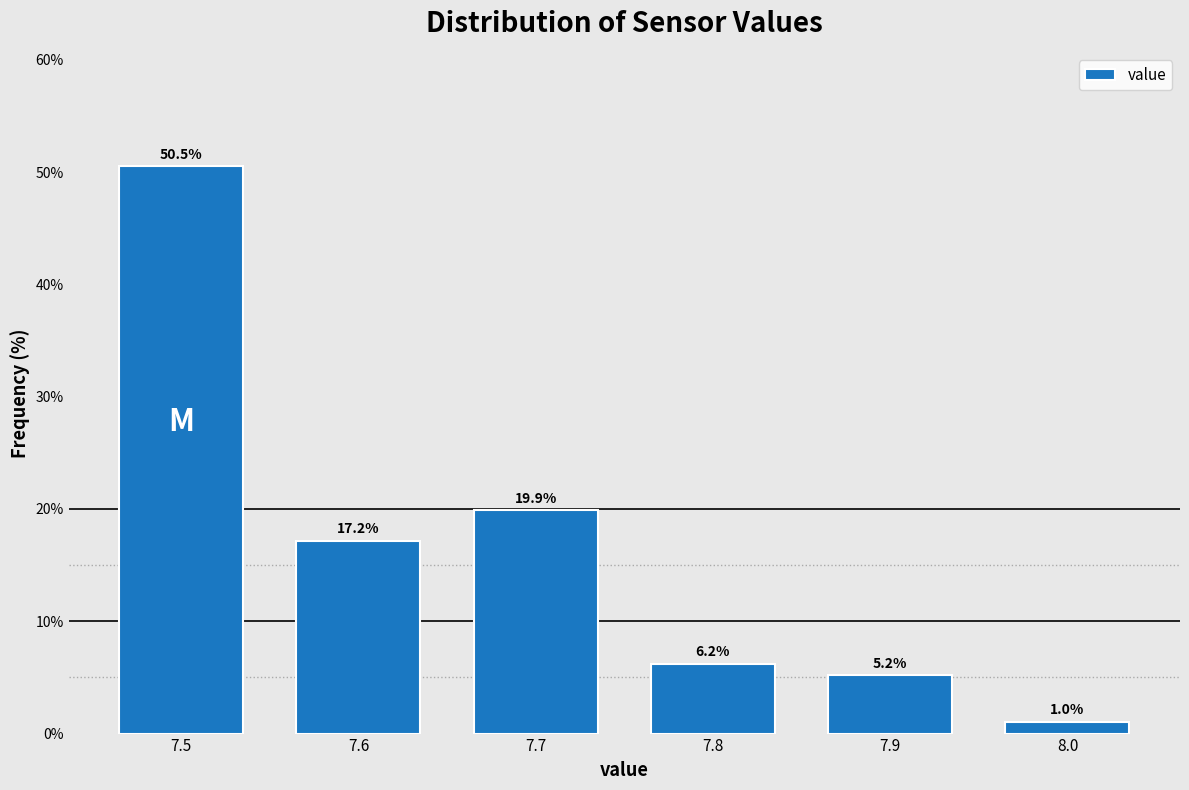

Reading left to right, extract all data points from this chart.

50.5	17.2	19.9	6.2	5.2	1.0